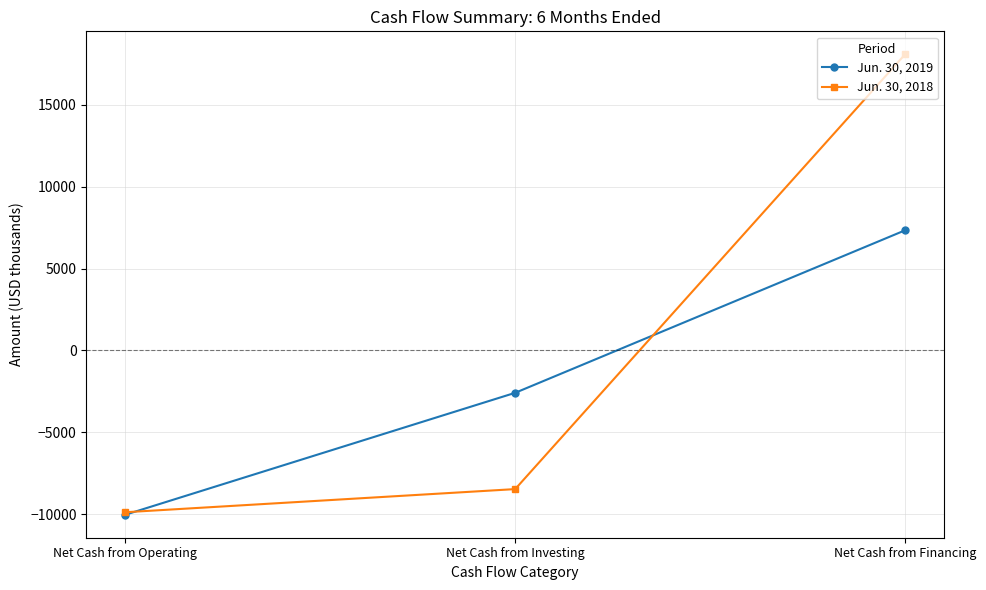

Is this an area chart (filled region under the line)?

No